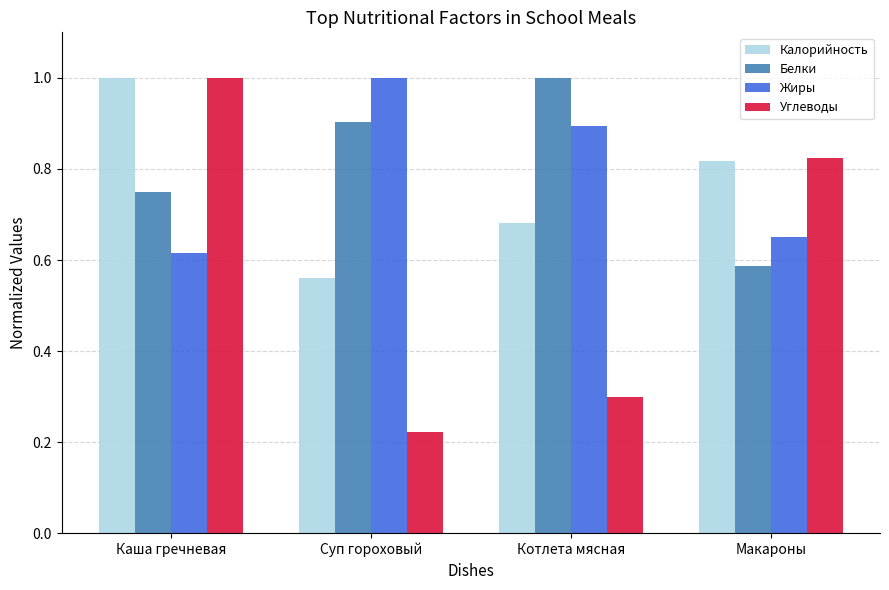

Is it true that Калорийность equals 0.9 at Суп гороховый?

False